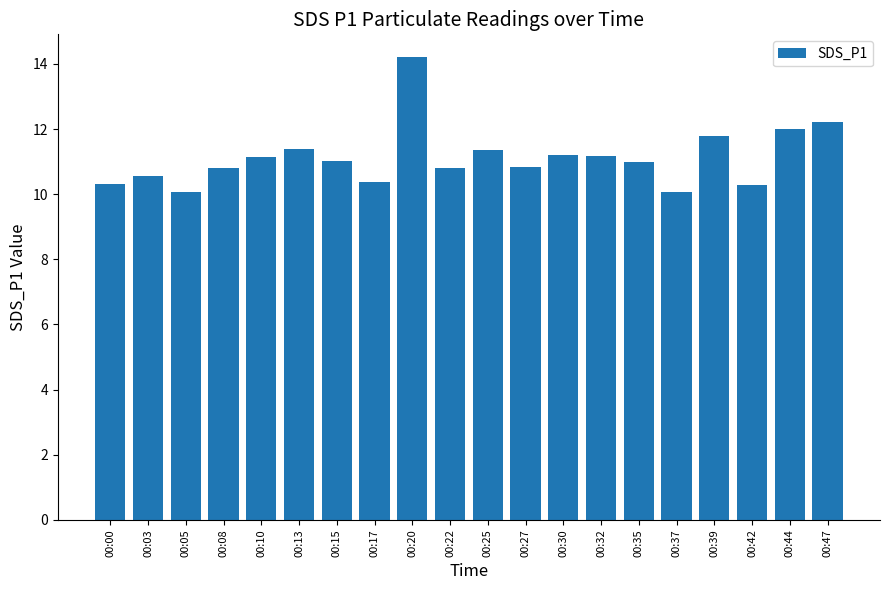

What is the greatest value displayed?

14.2